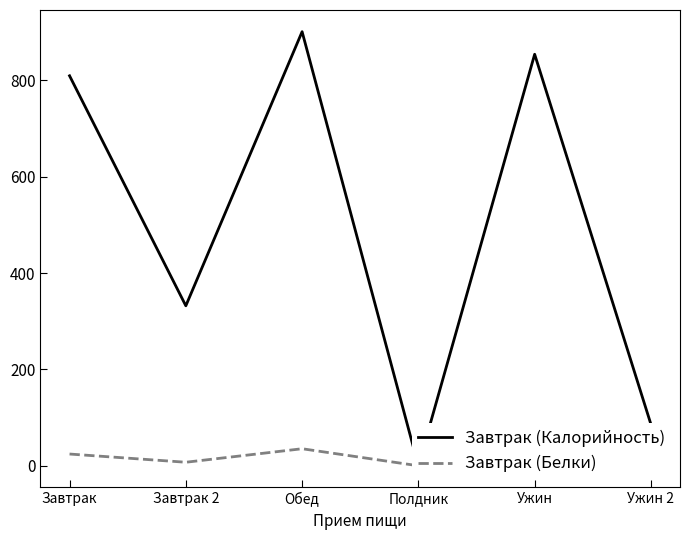

At which label is Завтрак (Белки) closest to 20?

Завтрак